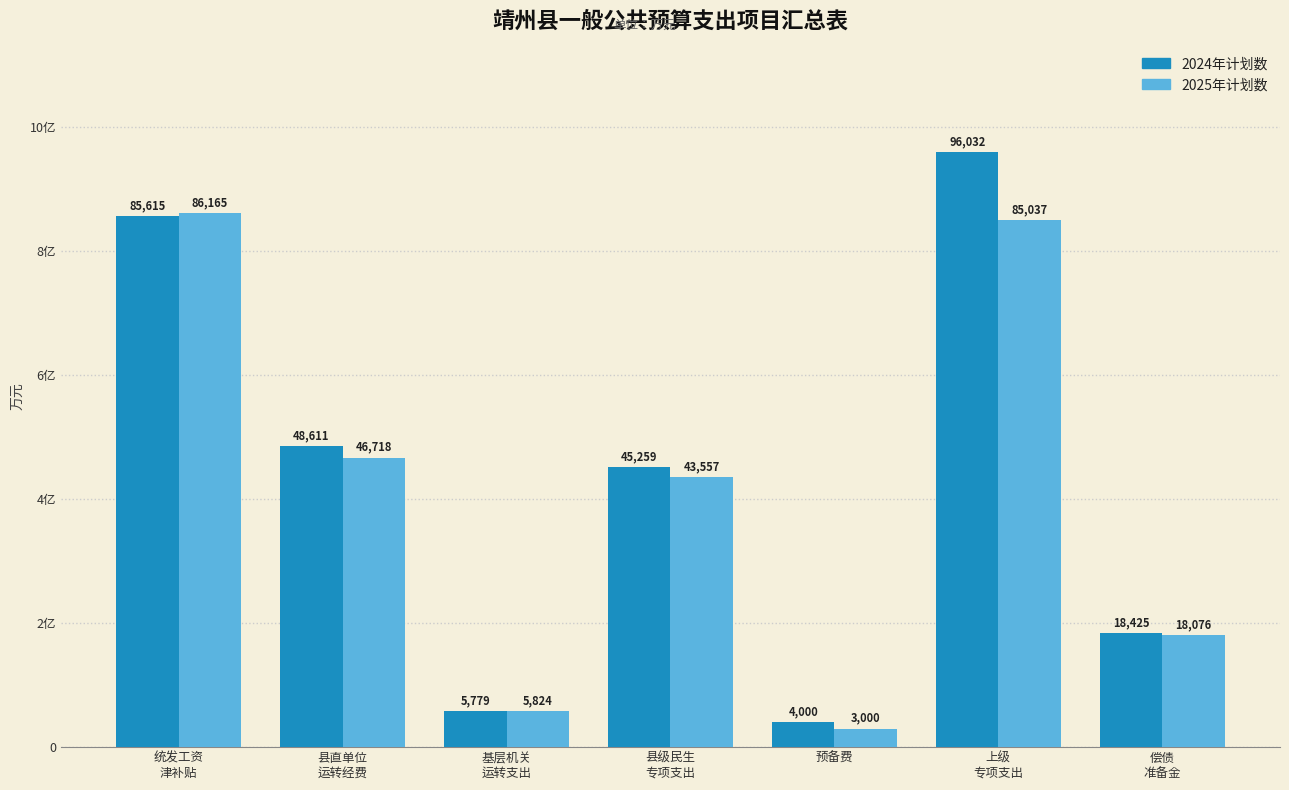

At which category does the chart reach its minimum across all series?

预备费